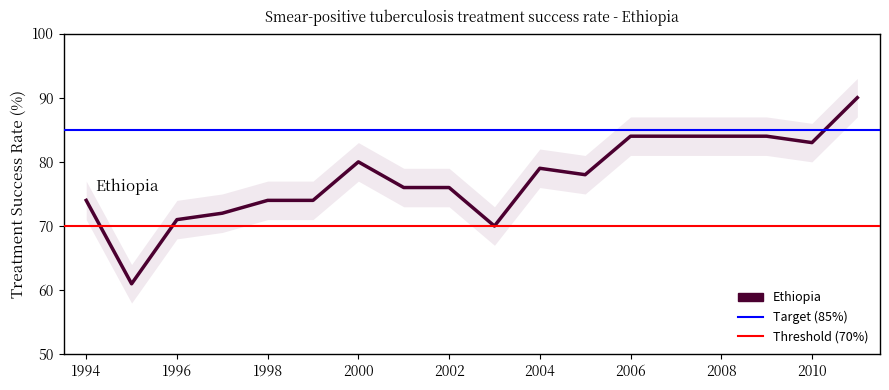

At which category does the chart reach its peak across all series?

2011